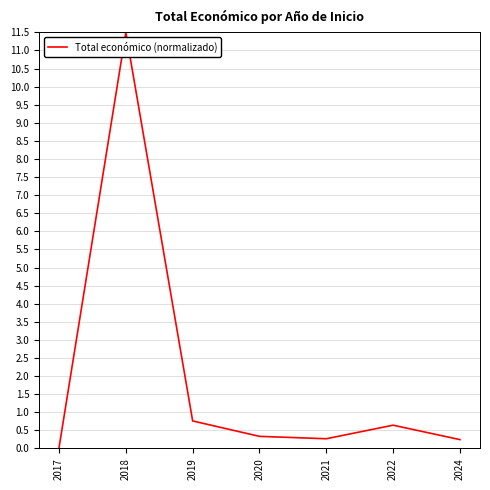

True or false: the data shows 0.0 at 2017.

True